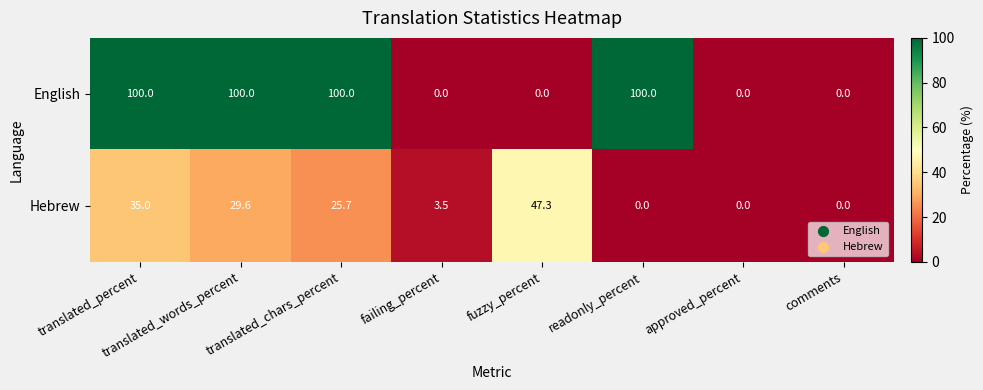

The Hebrew series shows 20.0 at fuzzy_percent. True or false?

False